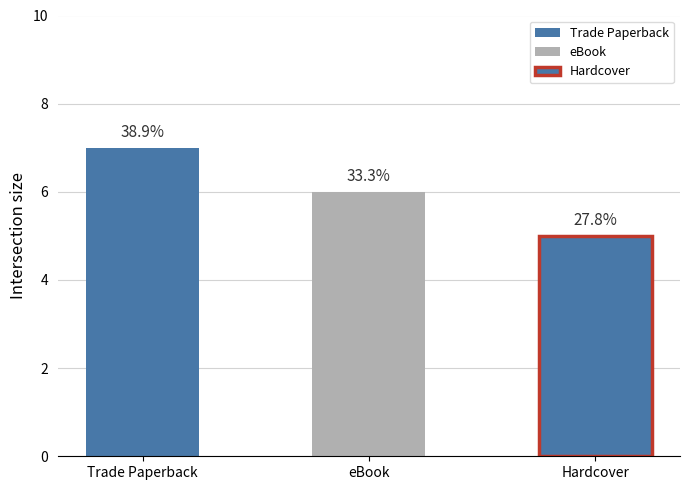

Rank the categories by value from lowest to highest.

Hardcover, eBook, Trade Paperback